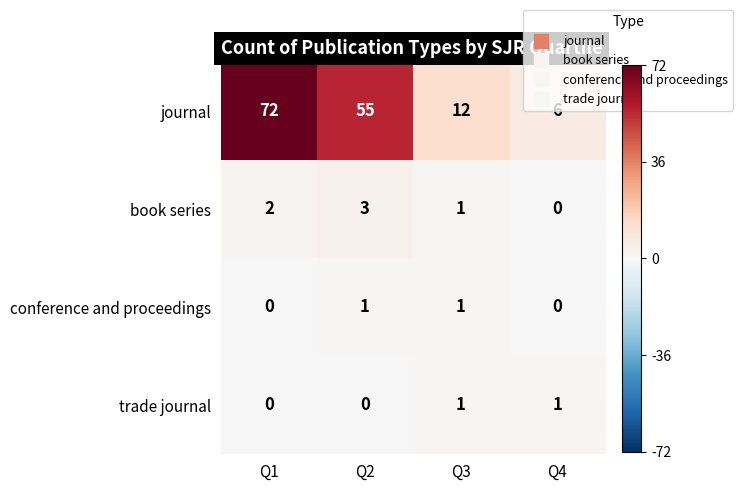

The value of trade journal at Q3 is 1. True or false?

True